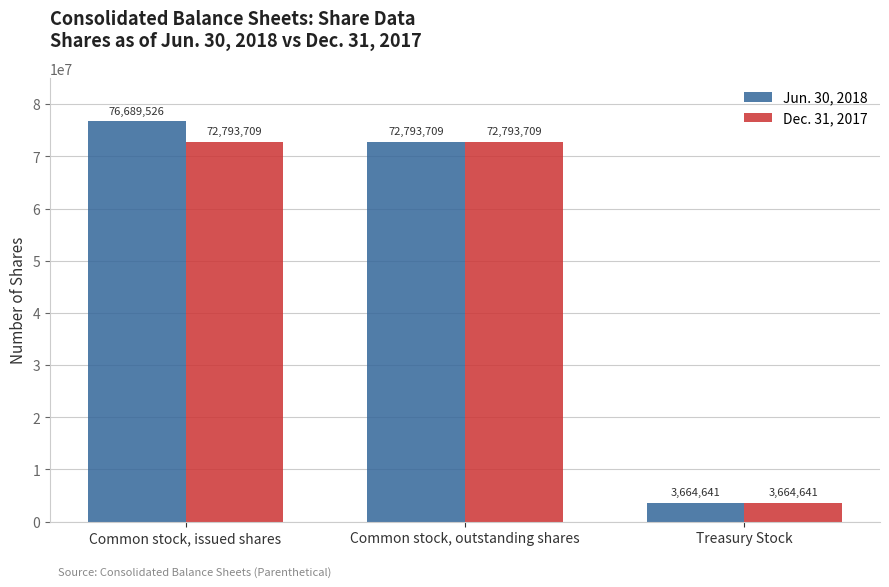

What is the value of the Dec. 31, 2017 bar at the 1st from the left?

72793709